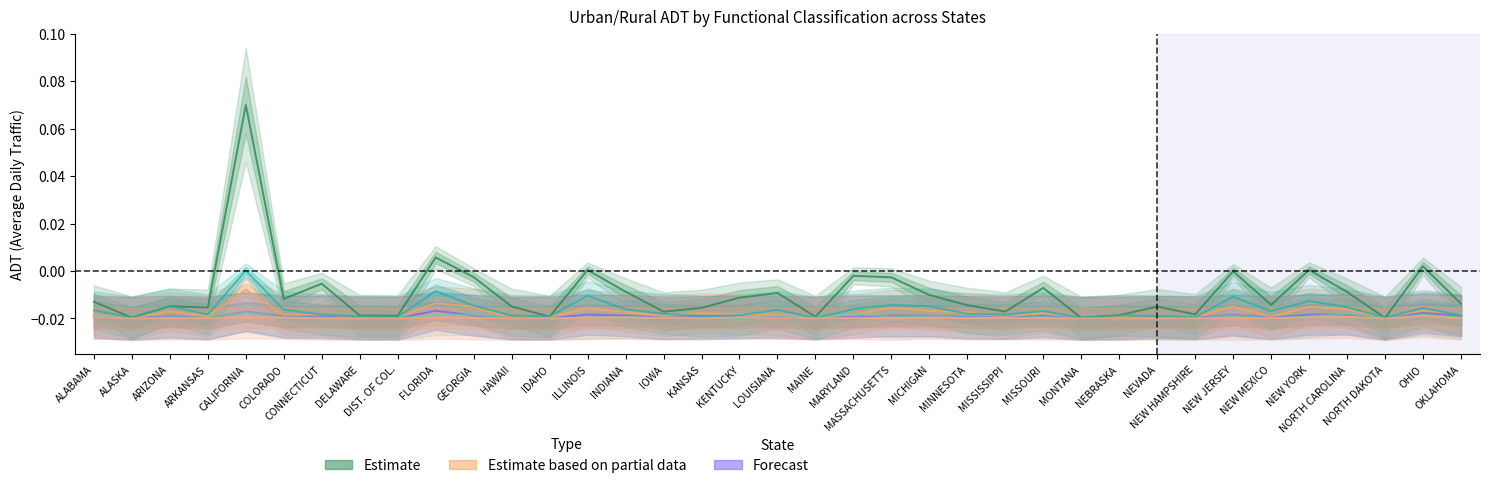

Which has a higher value, HAWAII or ALASKA?

HAWAII